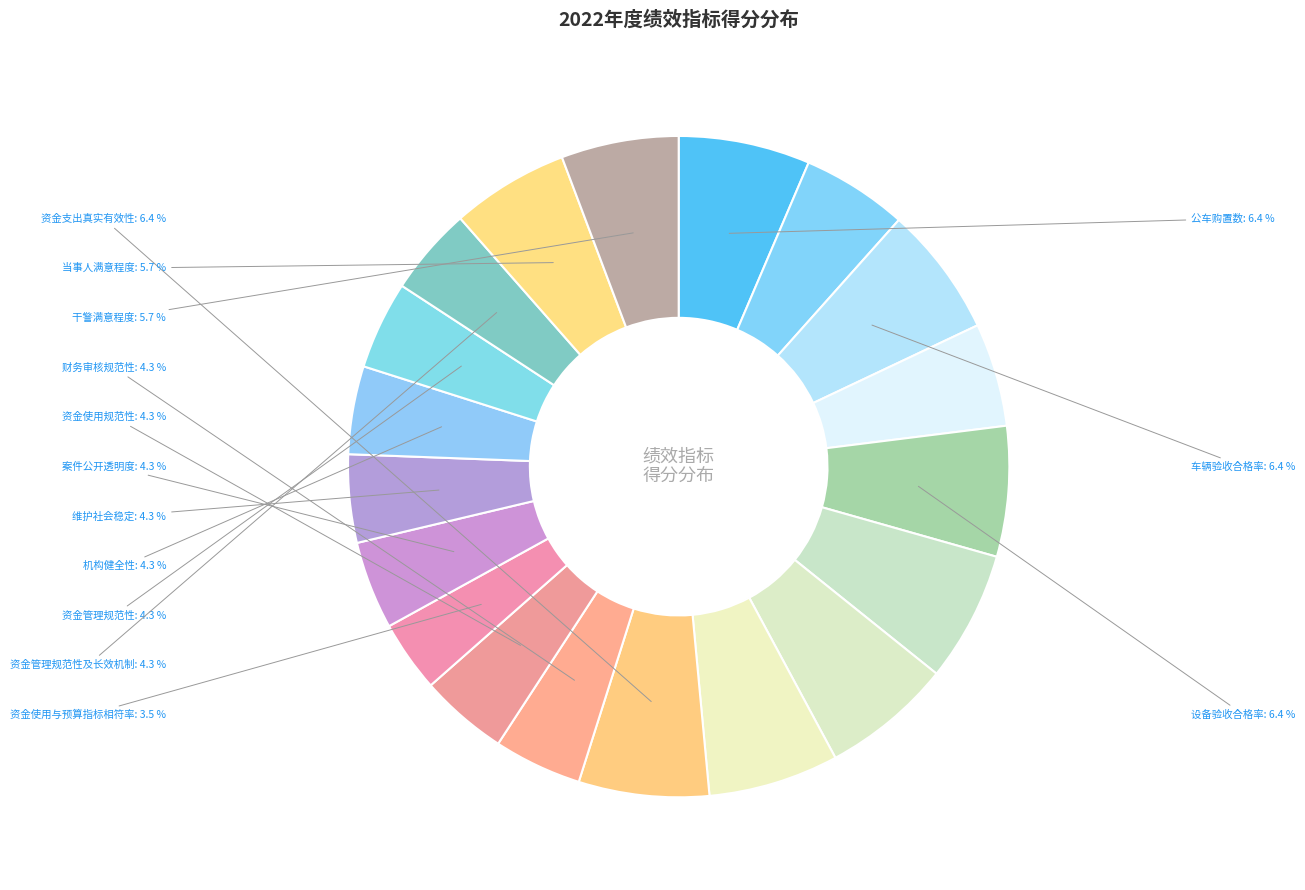

Rank the categories by value from highest to lowest.

公车购置数, 车辆验收合格率, 设备验收合格率, 劳务费支出及时性, 设备车辆购置验收及时性, 成本控制率, 资金支出真实有效性, 当事人满意程度, 干警满意程度, 设备购置数, 劳务费支付比例, 财务审核规范性, 资金使用规范性, 案件公开透明度, 维护社会稳定, 机构健全性, 资金管理规范性, 资金管理规范性及长效机制, 资金使用与预算指标相符率